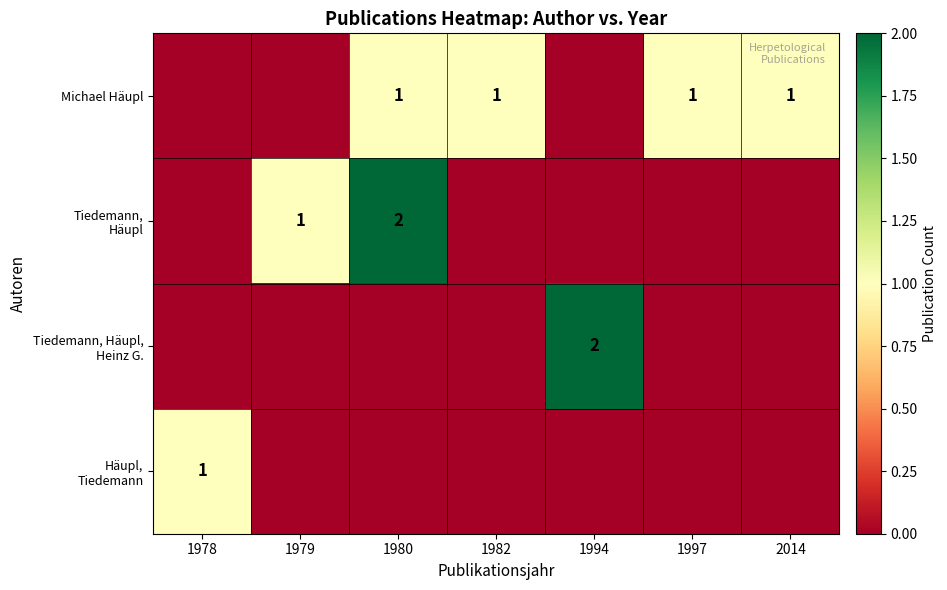

The value of Michael Häupl at 1982 is 0. True or false?

False